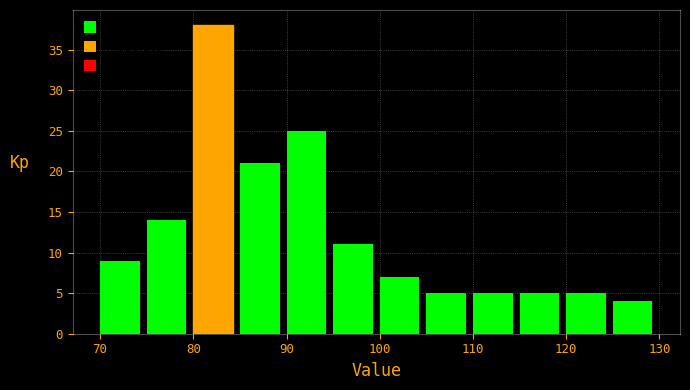

Reading left to right, transcribe this chart: for each bar, give the range it covers on the x-axis and its height. The values are not printed on the chart, so give them approximately, as read against the axis.

70 to 75: 9
75 to 80: 14
80 to 85: 38
85 to 90: 21
90 to 95: 25
95 to 100: 11
100 to 105: 7
105 to 110: 5
110 to 115: 5
115 to 120: 5
120 to 125: 5
125 to 130: 4